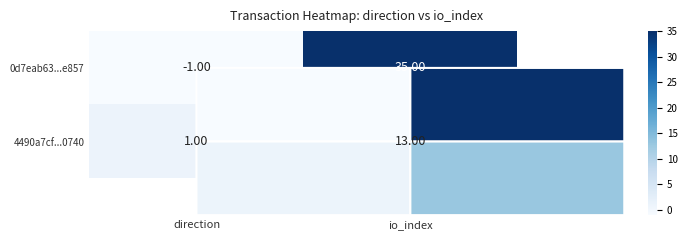

Rank the series at direction from highest to lowest value.

4490a7cf...0740, 0d7eab63...e857